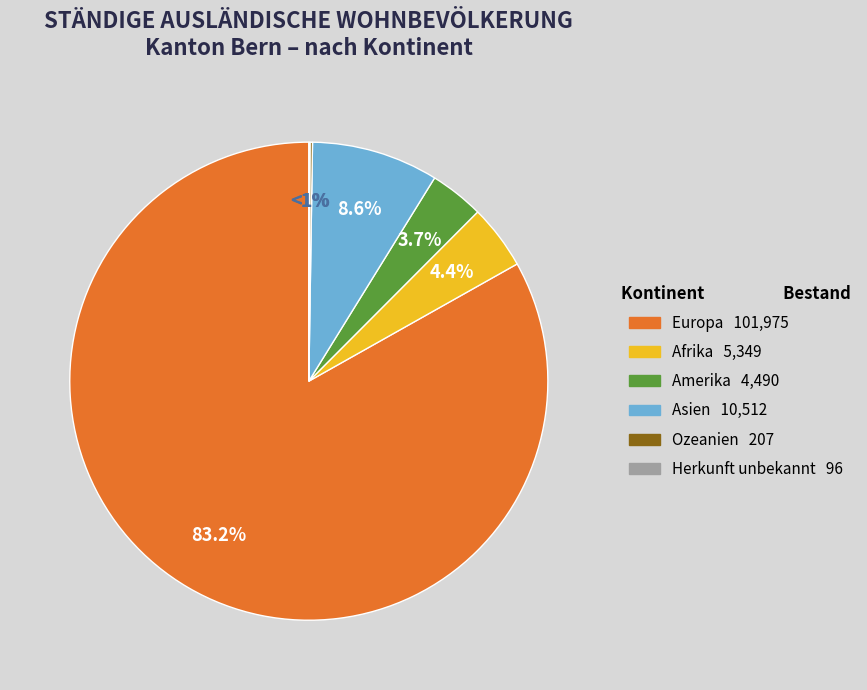

Which has a higher value, Afrika or Ozeanien?

Afrika